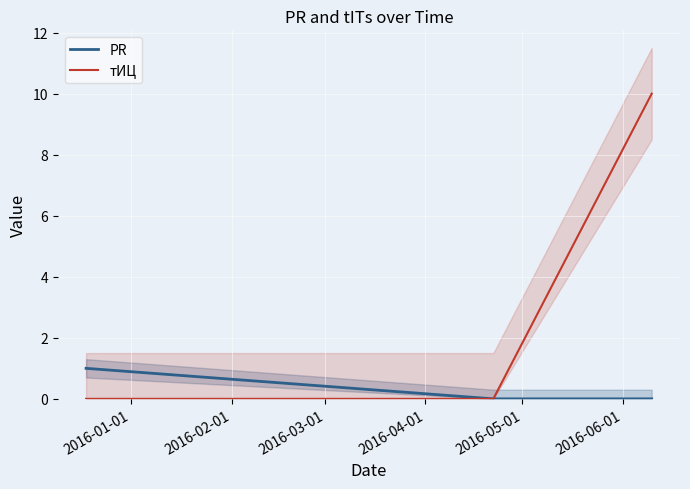

How many categories are shown in the chart?

3